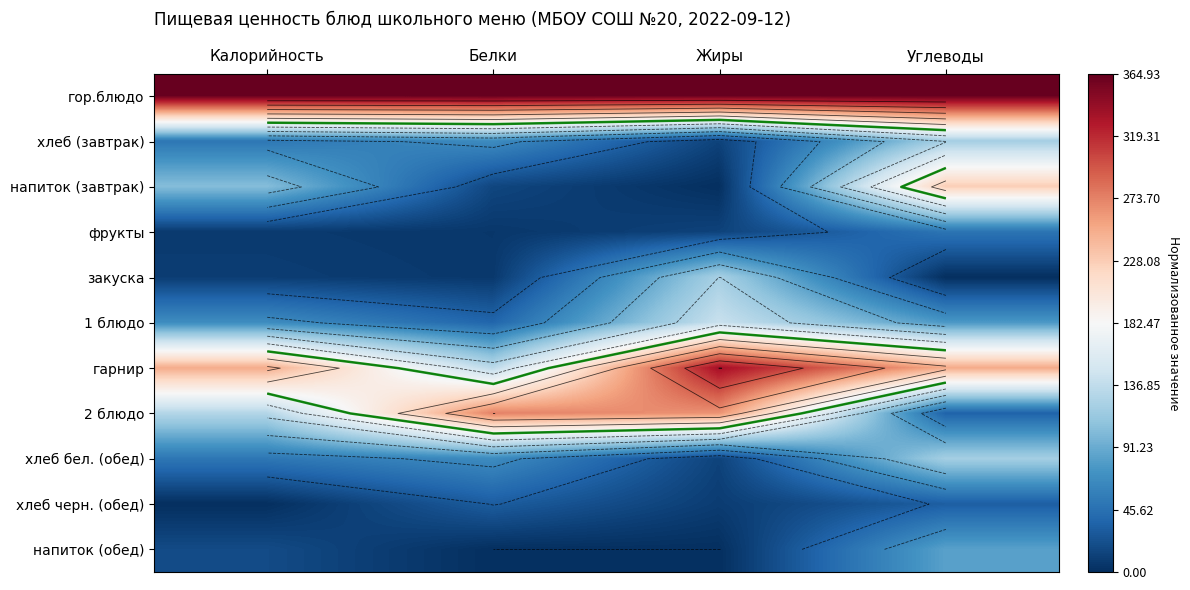

Is it true that хлеб (завтрак) equals -0.4 at Калорийность?

False